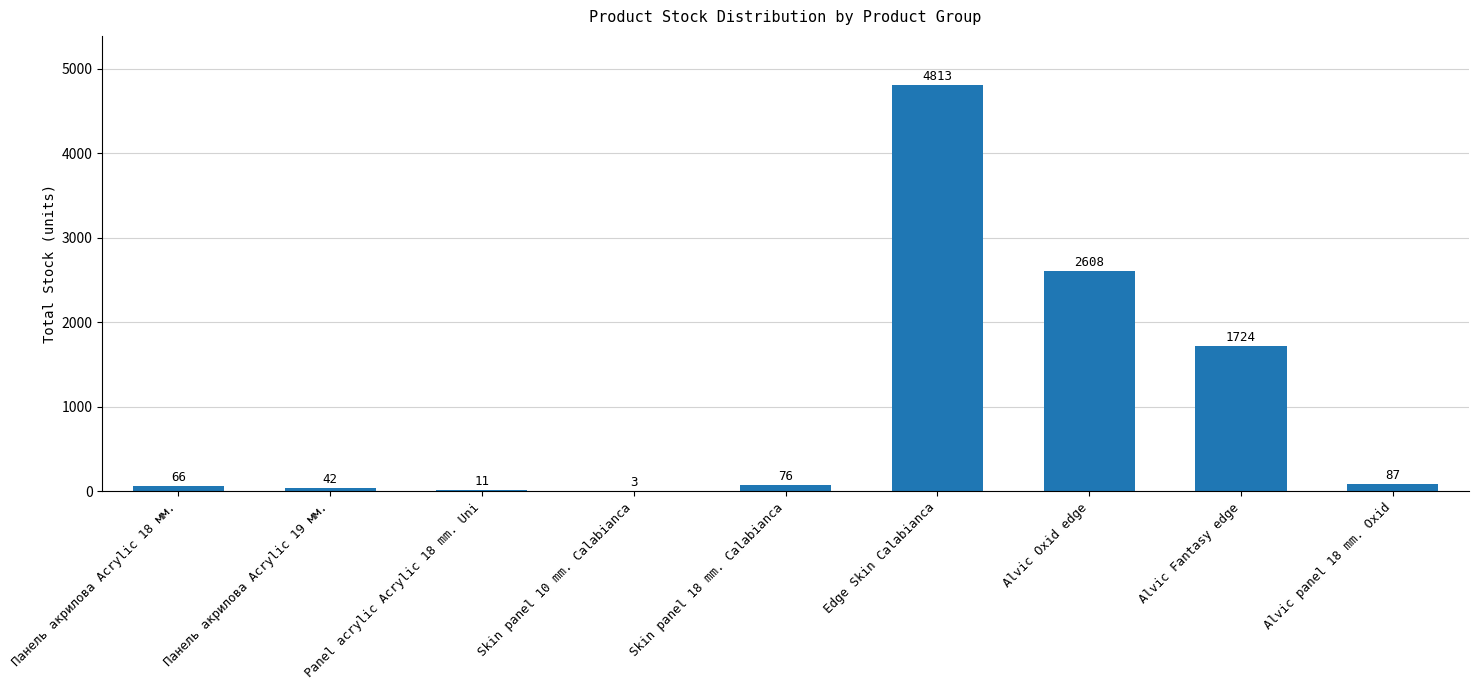

The chart shows a value of 87 at Alvic panel 18 mm. Oxid. True or false?

True